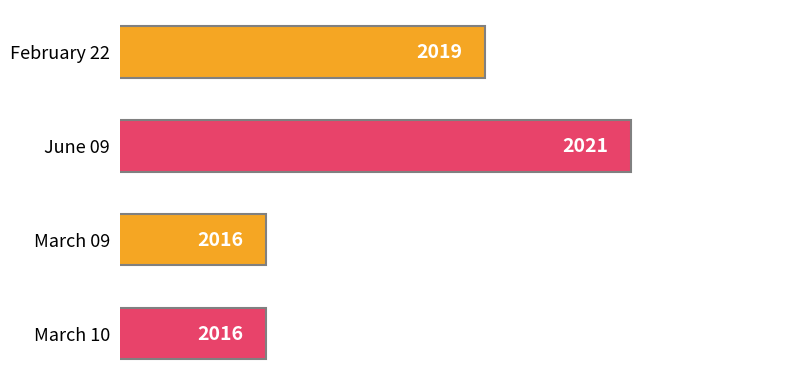

How many values are below 2019?

2